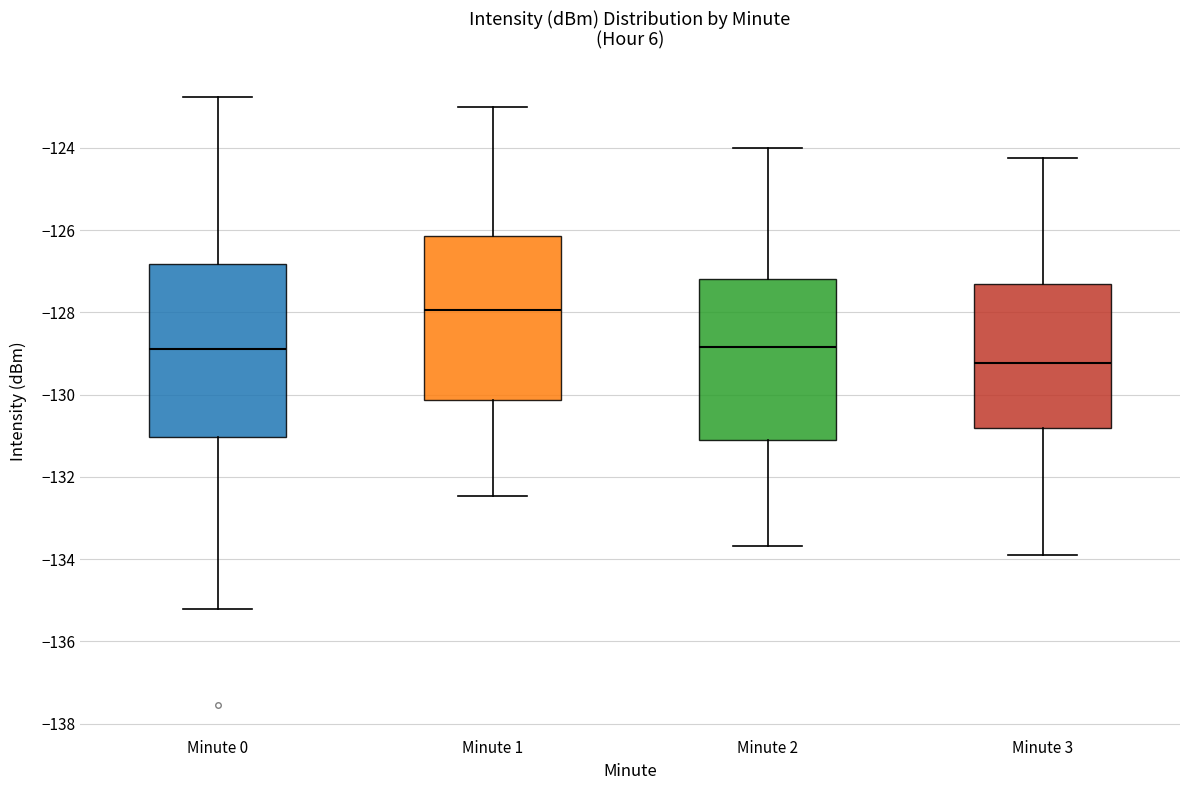

Reading left to right, transcribe this box plot: for each box, give where its median line is, the range the box spans, and where its two whiskers end, as read against the y-axis. The values are not printed on the chart, so give them approximately, as read against the axis.

Minute 0: median -128.8, box -131.0 to -126.8, whiskers -135.2 to -122.8
Minute 1: median -128.0, box -130.2 to -126.2, whiskers -132.4 to -123.0
Minute 2: median -128.8, box -131.0 to -127.2, whiskers -133.6 to -124.0
Minute 3: median -129.2, box -130.8 to -127.4, whiskers -134.0 to -124.2